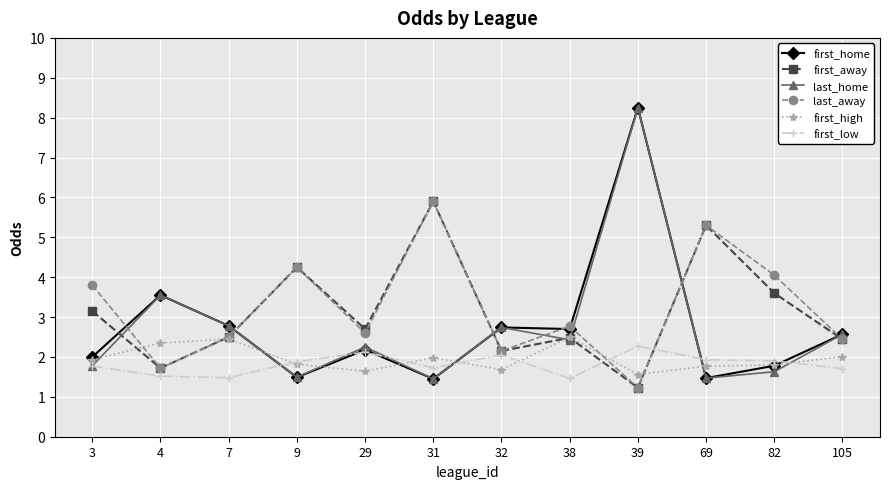

At how many categories does at least one series exceed 5?

3